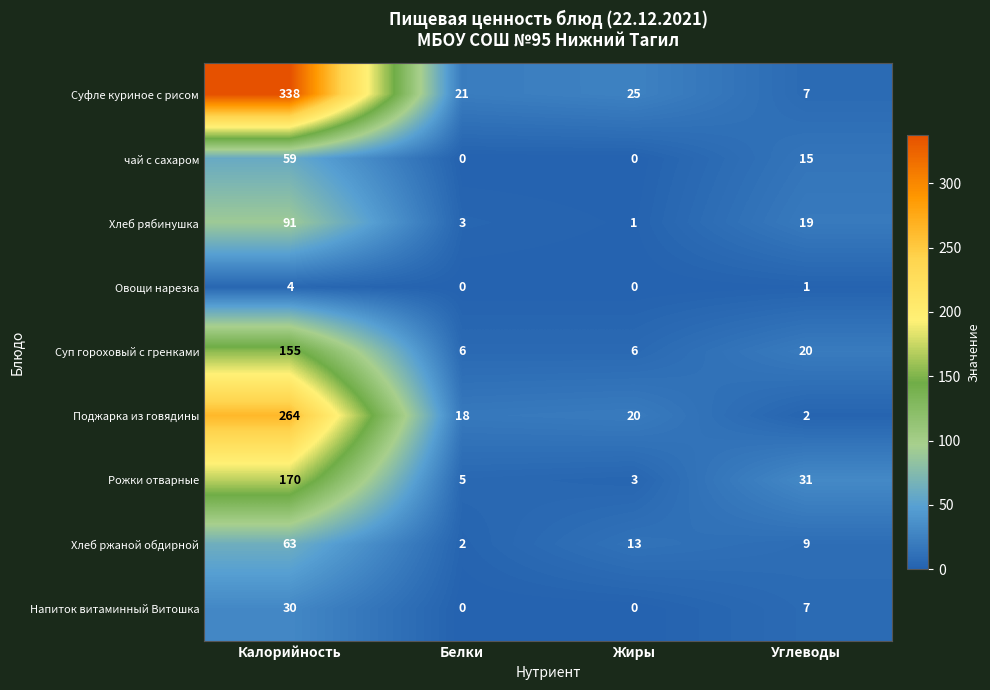

Which series has the largest range (max minus min)?

Суфле куриное с рисом